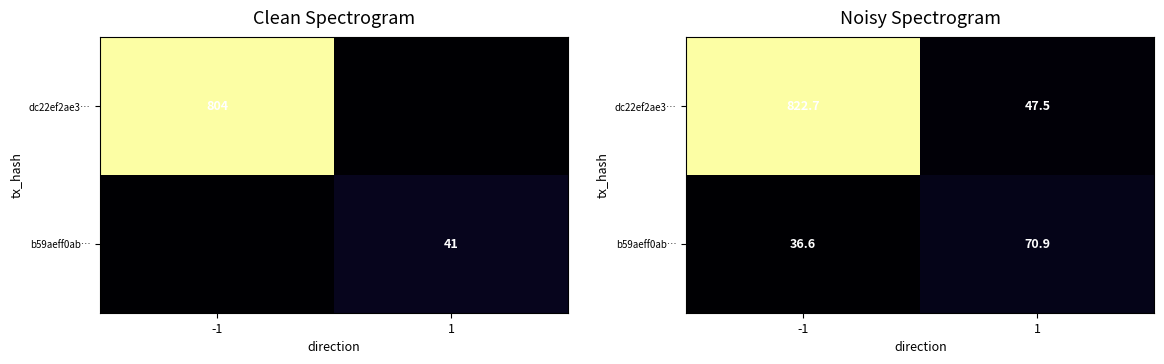

Read the b59aeff0ab… value at -1.

36.6